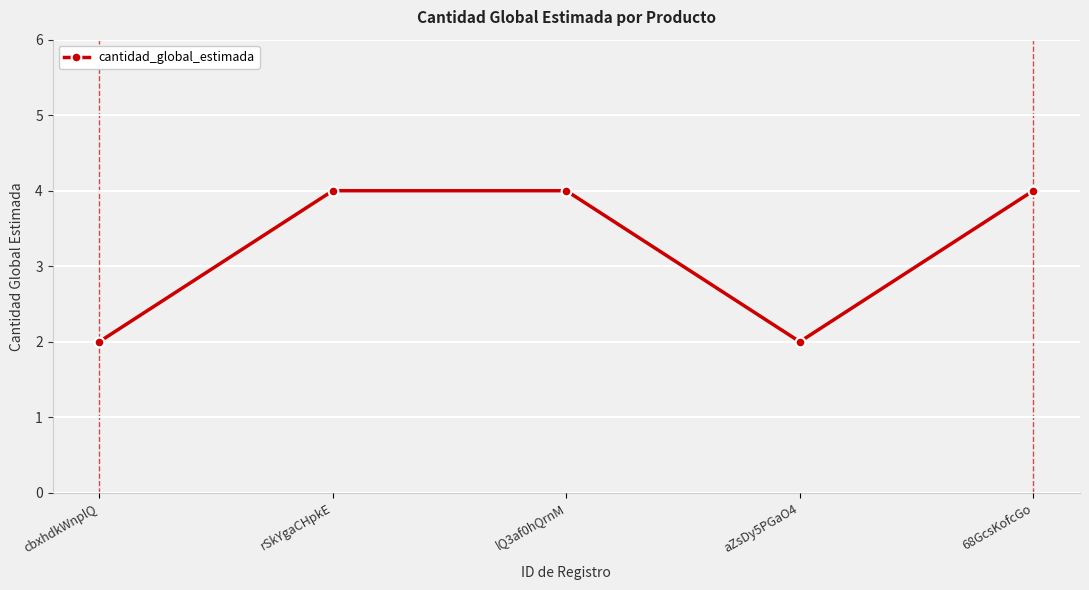

What is the average value?

3